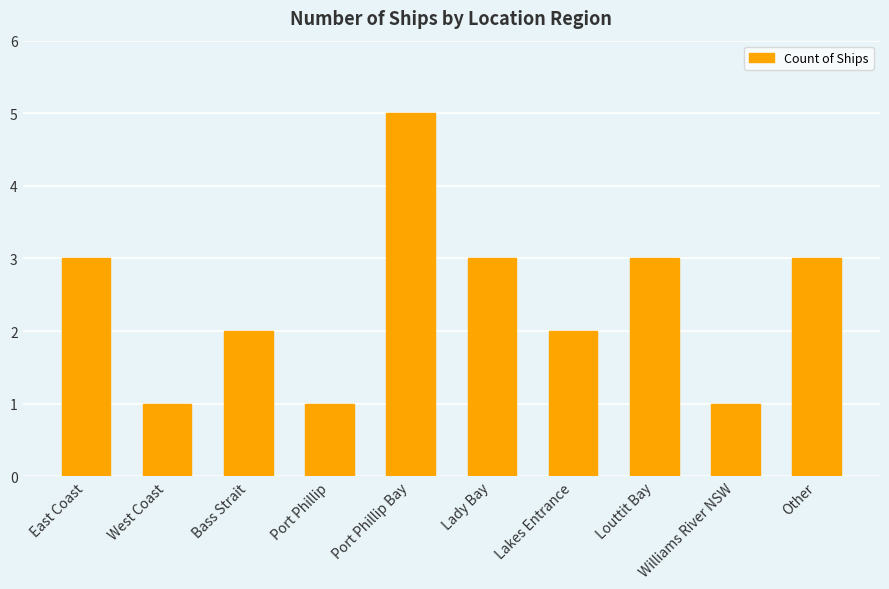

What is the label of the 8th bar from the right?

Bass Strait